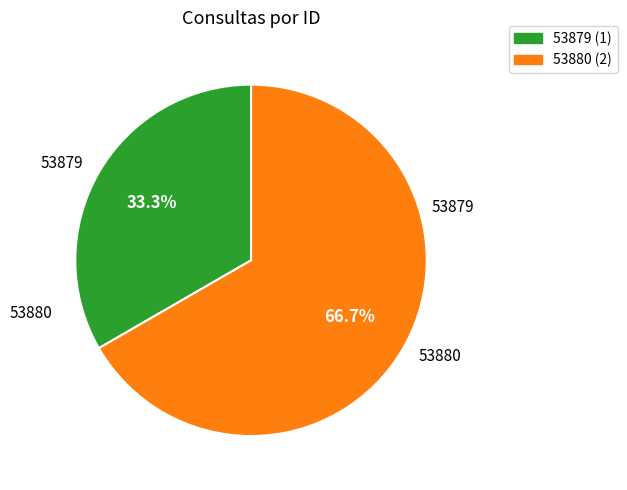

Rank the categories by value from lowest to highest.

53879, 53880